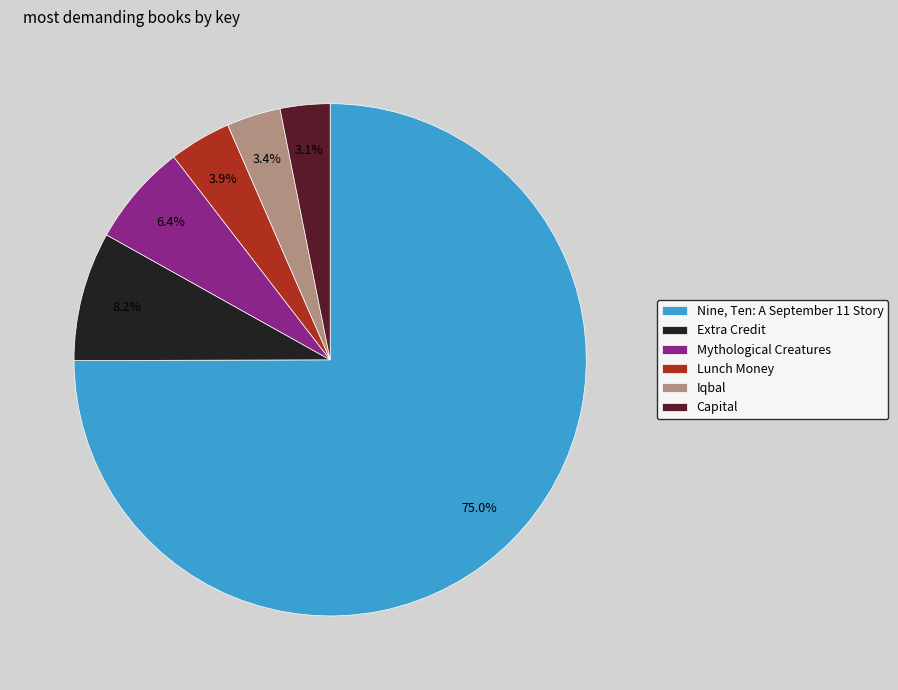

Is it true that Lunch Money is 4% of the pie?

True